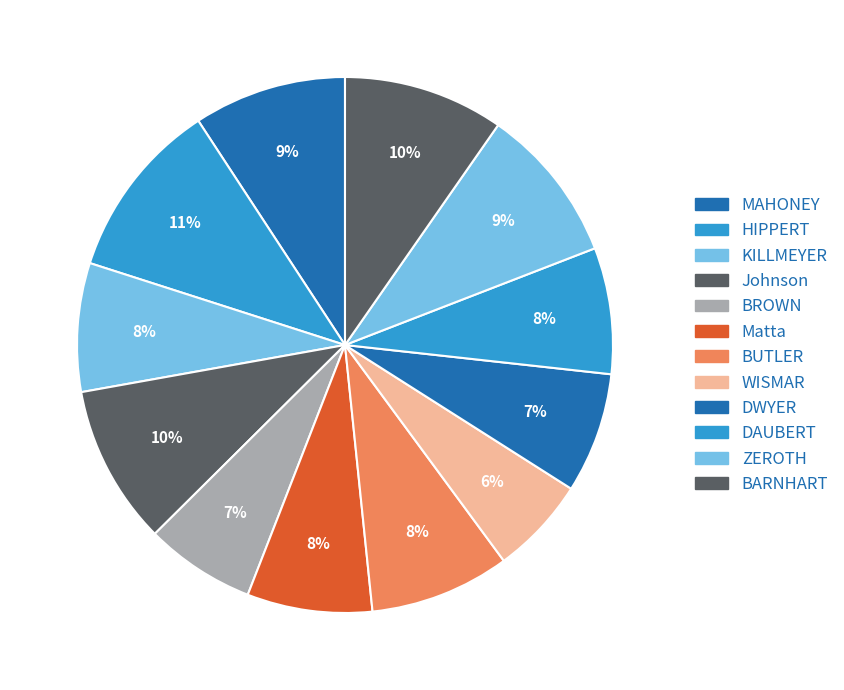

The BROWN slice represents 19% of the pie. True or false?

False